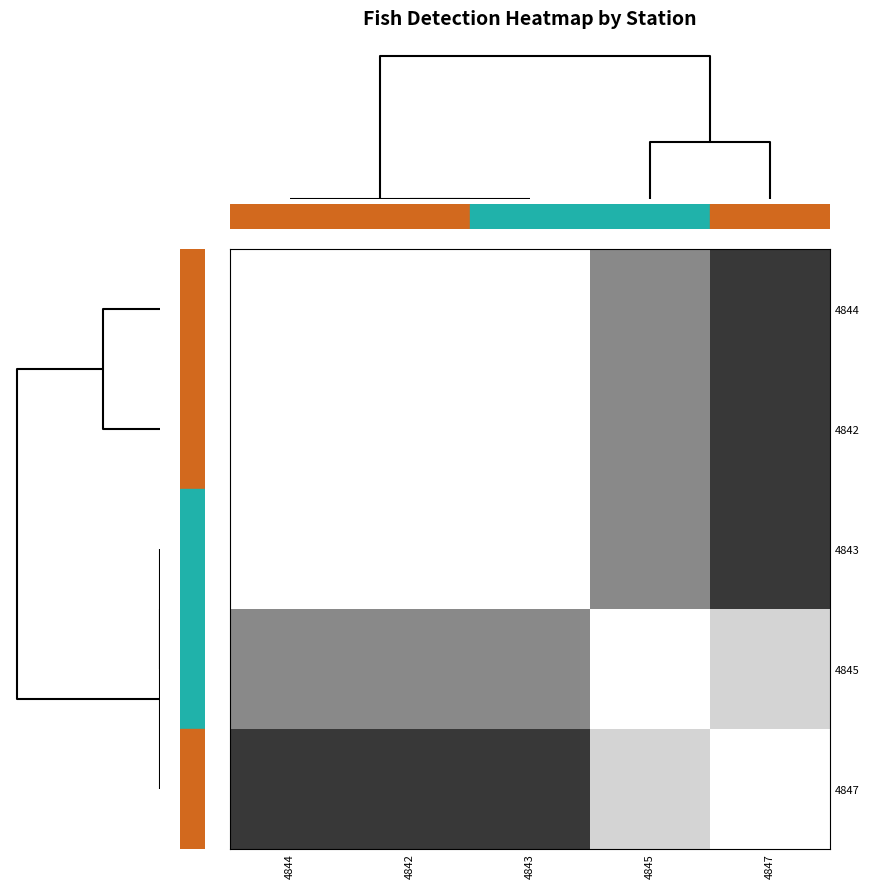

List the series in order of their peak value, highest first.

4844, 4842, 4843, 4847, 4845